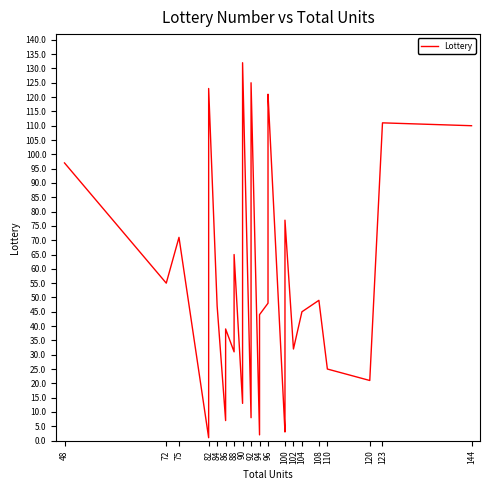

How many distinct data groups are displayed?

1